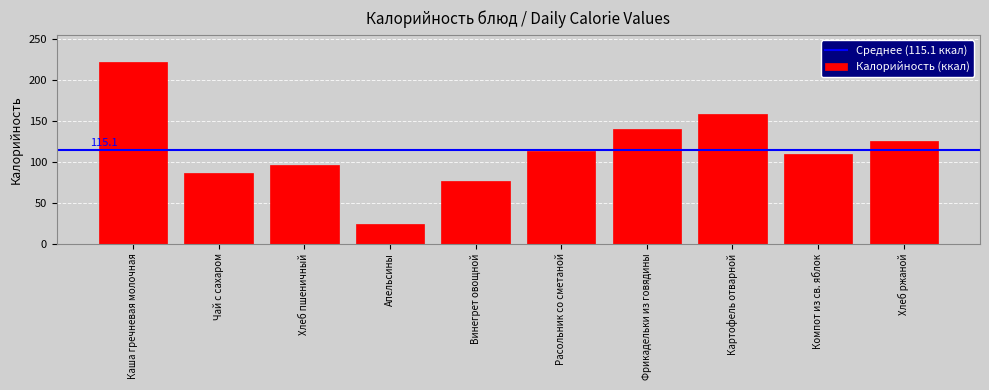

Reading left to right, extract all data points from this chart.

222	86	96	24	76	113	140	159	109	126